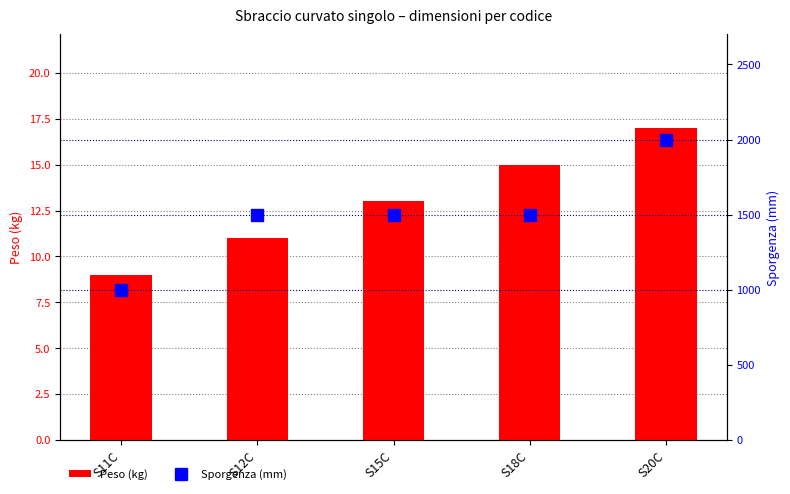

What are all the series names shown in the legend?

Peso (kg), Sporgenza (mm)